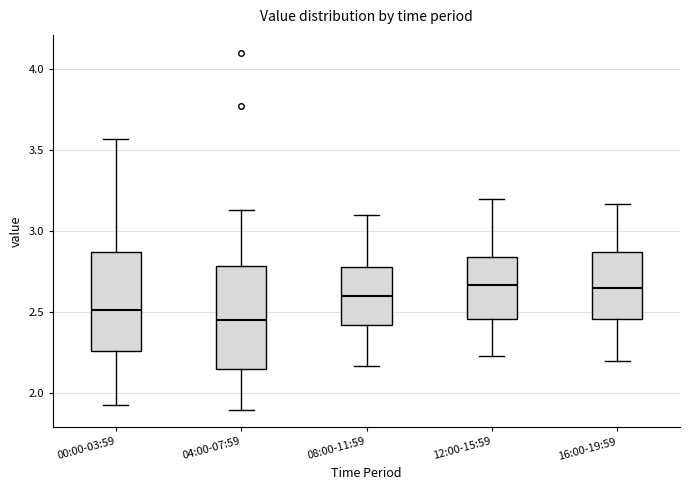

Where does the upper whisker of the box for 04:00-07:59 end on the y-axis? The values are not printed on the chart, so give them approximately, as read against the axis.

3.15